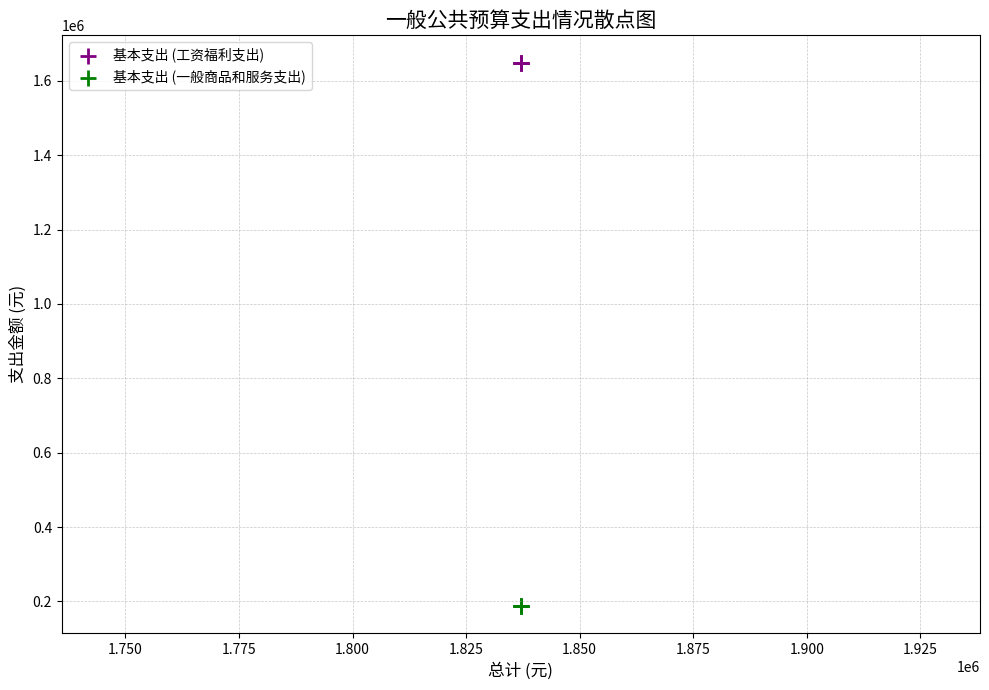

Which series reaches the maximum Y coordinate?

基本支出 (工资福利支出)